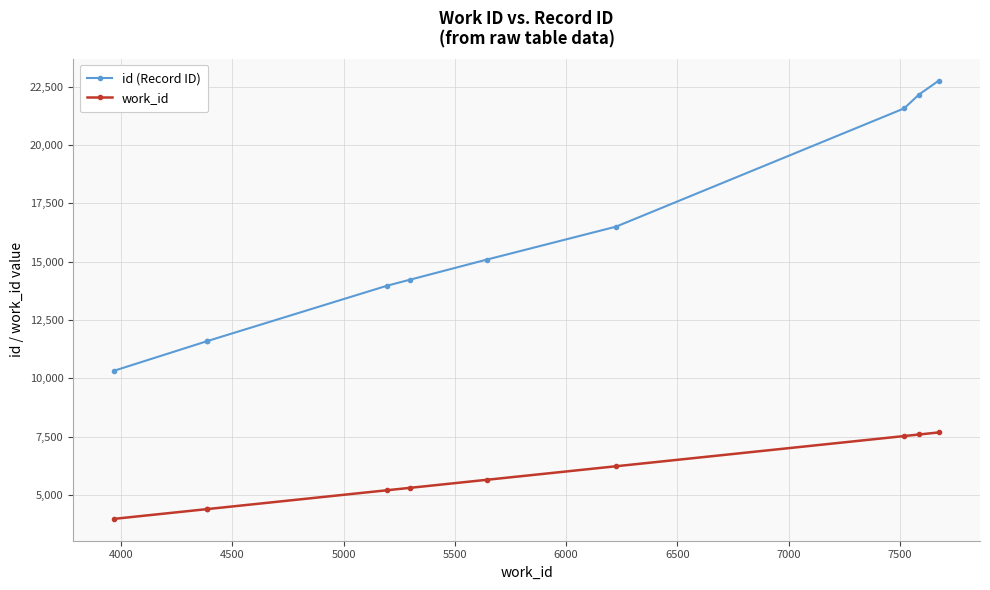

The work_id series shows 6337 at 4000. True or false?

False